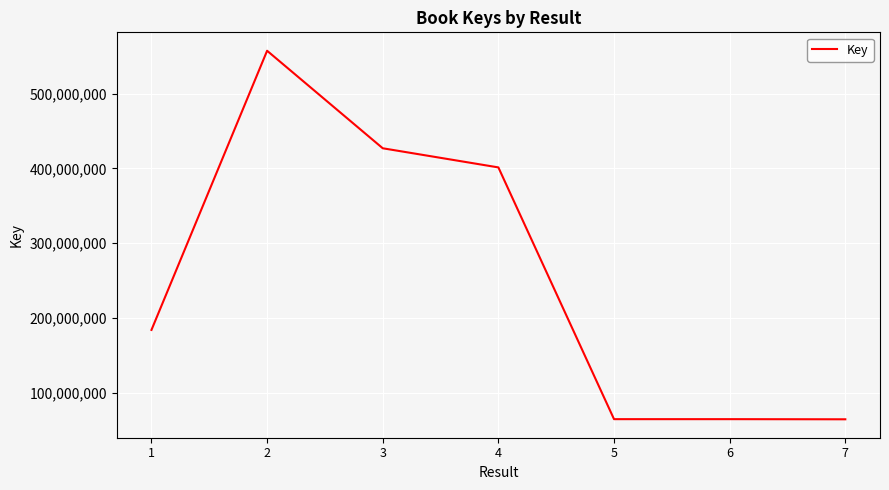

At which category does the data reach its first local peak?

2